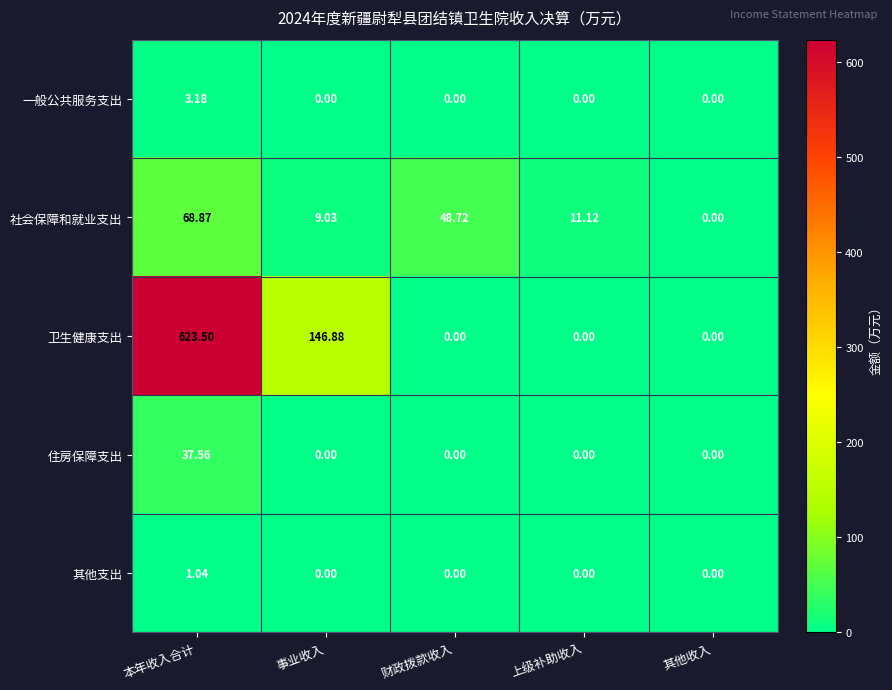

At how many categories does at least one series exceed 209?

1